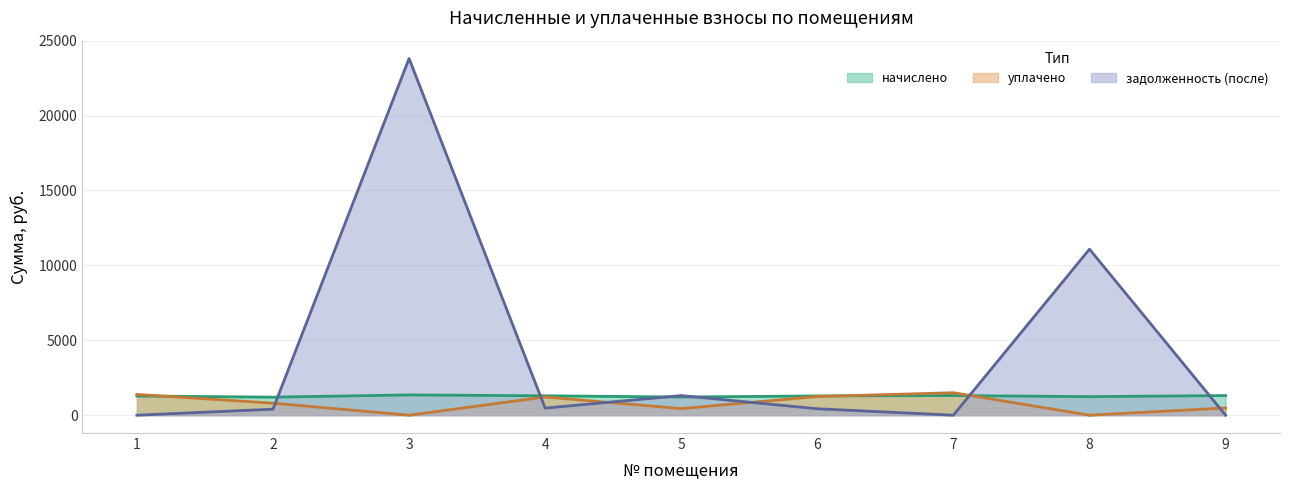

Reading left to right, what are all the values shown in this chart?

начислено: 1=1281.6	2=1204.5	3=1354.2	4=1294.8	5=1213.3	6=1286.0	7=1312.4	8=1237.5	9=1312.4
уплачено: 1=1388.0	2=803.0	3=0.0	4=1214.8	5=440.0	6=1246.3	7=1500.0	8=0.0	9=483.2
задолженность (после): 1=0.0	2=401.5	3=23811.6	4=471.6	5=1308.8	6=428.7	7=0.0	8=11083.6	9=0.0